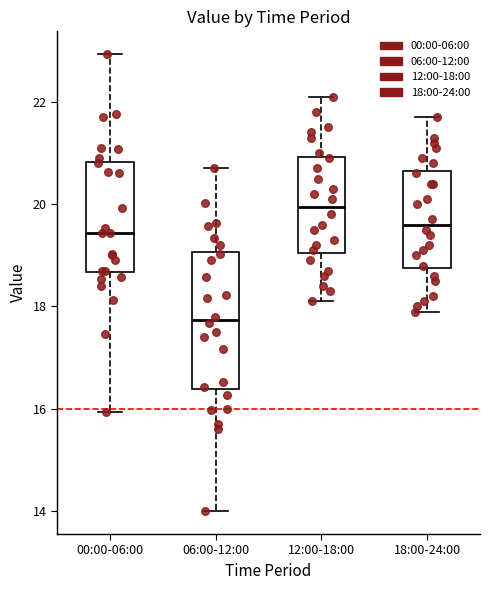

Reading left to right, read every box against the y-axis: the position of its median line, the range the box covers, and the ends of its whiskers. The values are not printed on the chart, so give them approximately, as read against the axis.

00:00-06:00: median 19.4, box 18.6 to 20.8, whiskers 16.0 to 23.0
06:00-12:00: median 17.8, box 16.4 to 19.0, whiskers 14.0 to 20.8
12:00-18:00: median 20.0, box 19.0 to 21.0, whiskers 18.2 to 22.2
18:00-24:00: median 19.6, box 18.8 to 20.6, whiskers 18.0 to 21.8